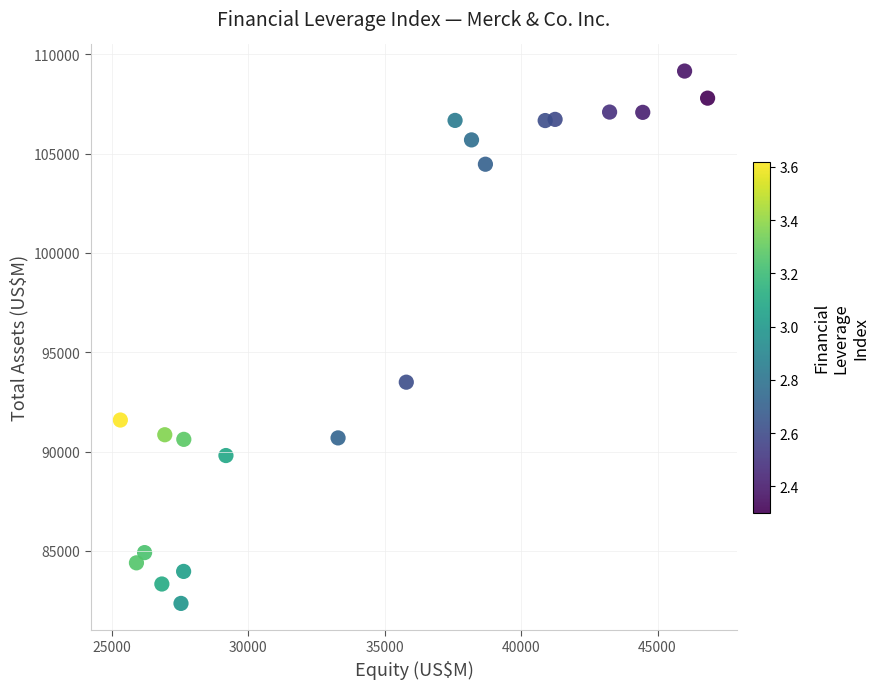

What is the range of X values (max minus min)?

21517